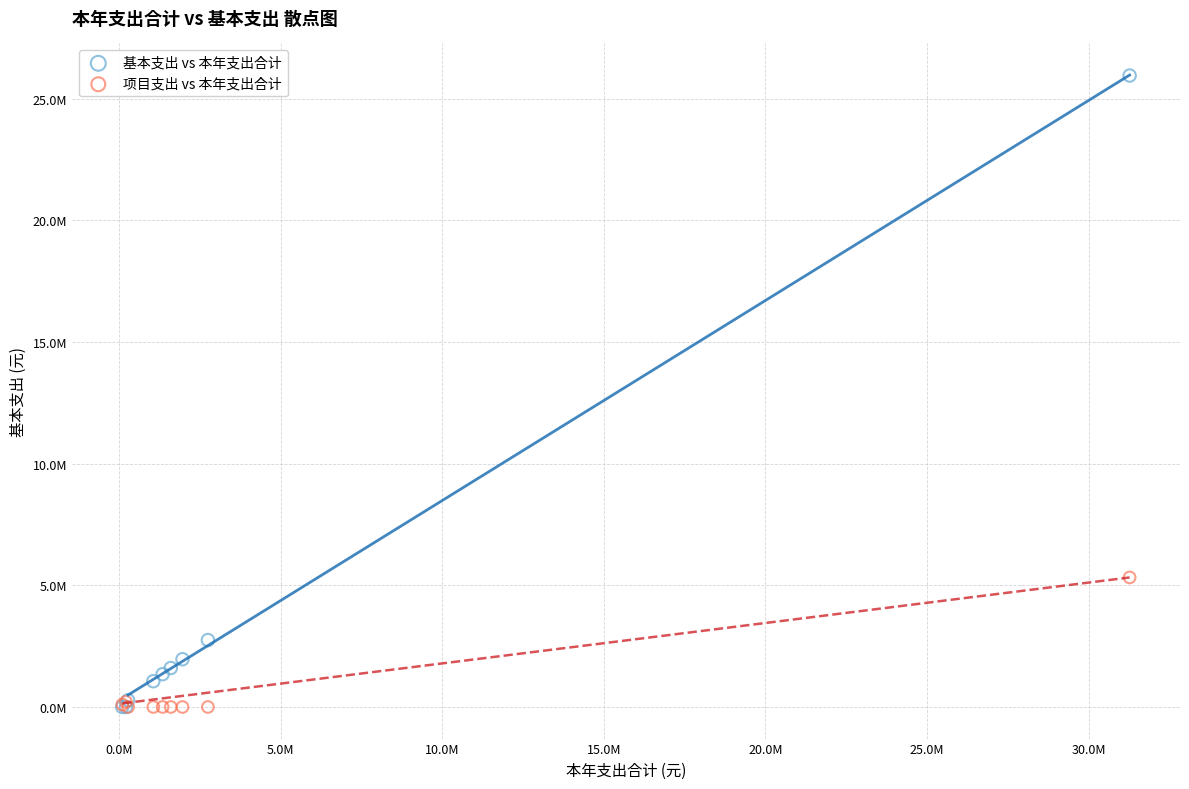

What are all the series names shown in the legend?

基本支出 vs 本年支出合计, 项目支出 vs 本年支出合计